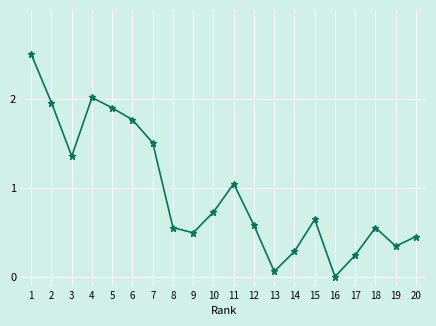

The chart shows a value of 1.0 at 18. True or false?

False